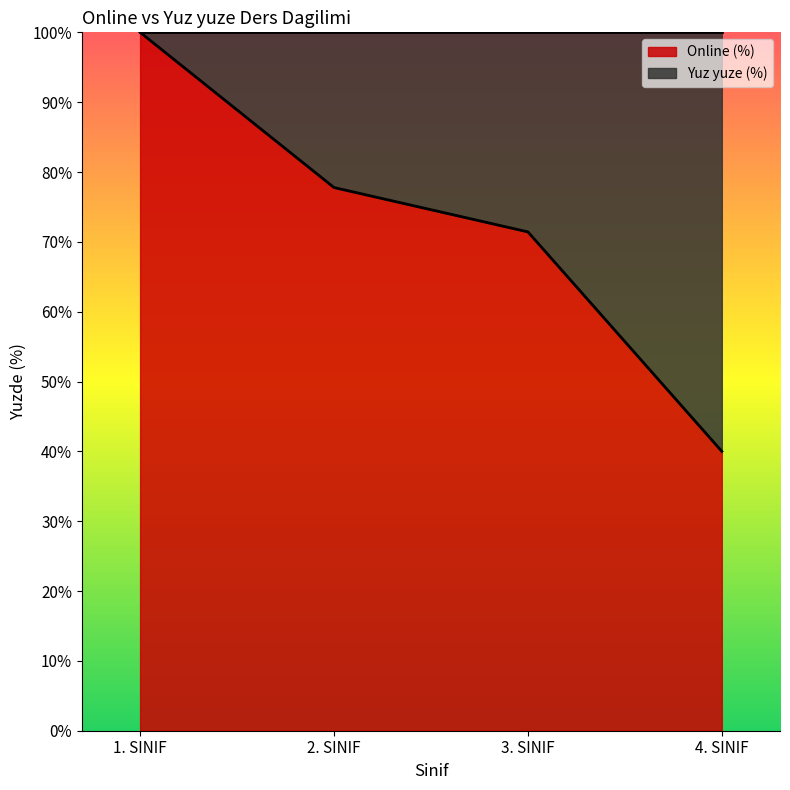

What is the difference between the values at 1. SINIF and 4. SINIF?

60.0